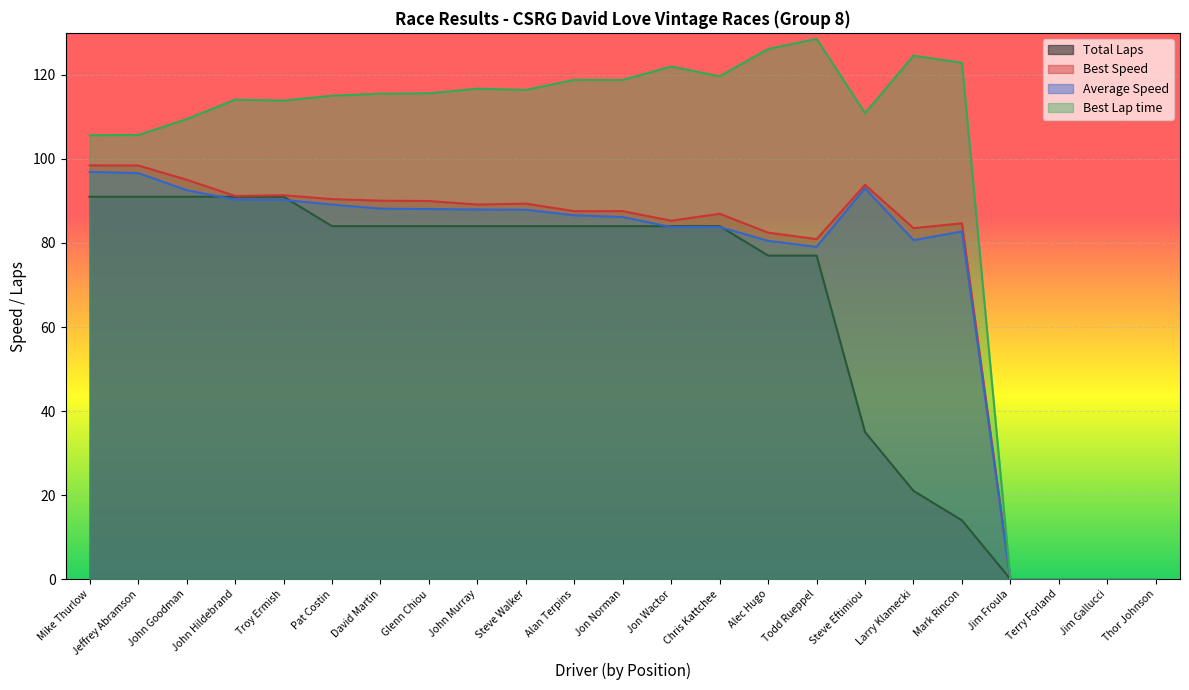

At which label is Average Speed closest to 48?

Todd Rueppel